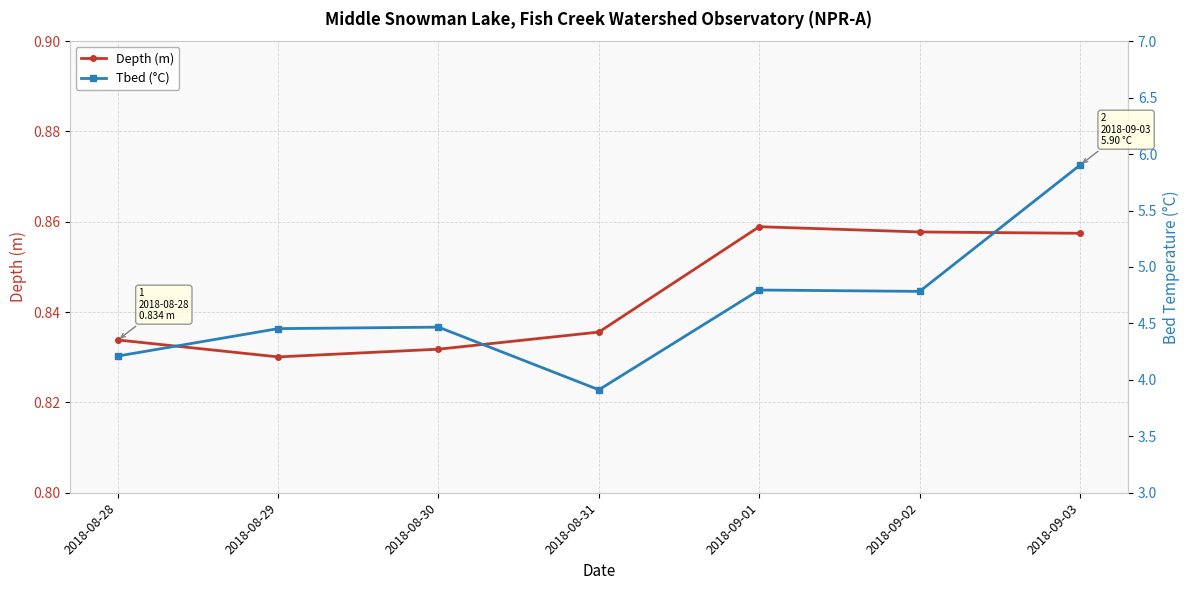

How many data points in Tbed (°C) are above 4?

6